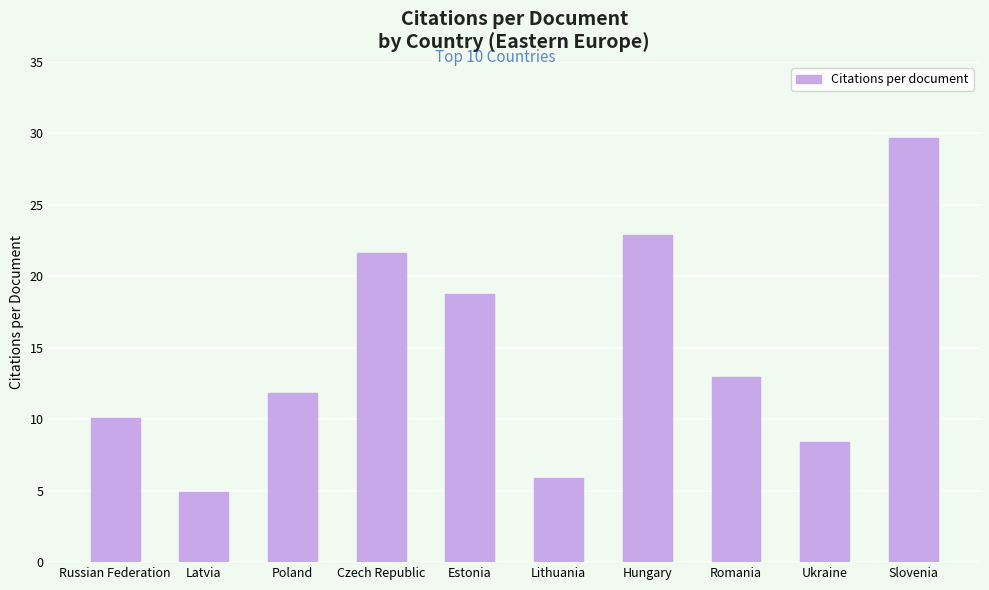

What value does the data have at Poland?

11.8